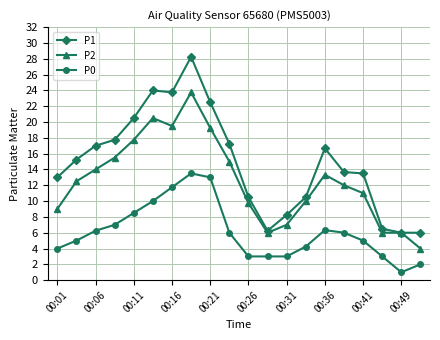

Which series has the largest total across all categories?

P1